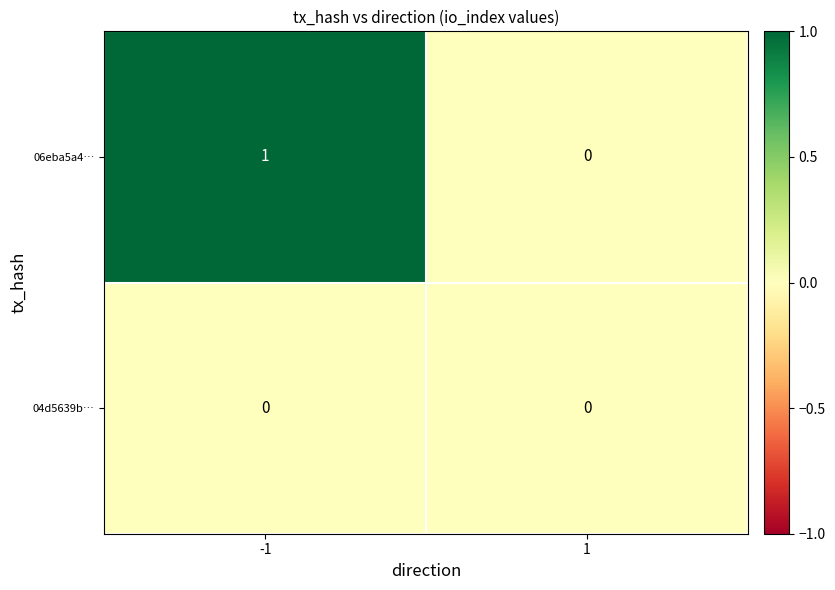

Which series has the largest total across all categories?

06eba5a4…